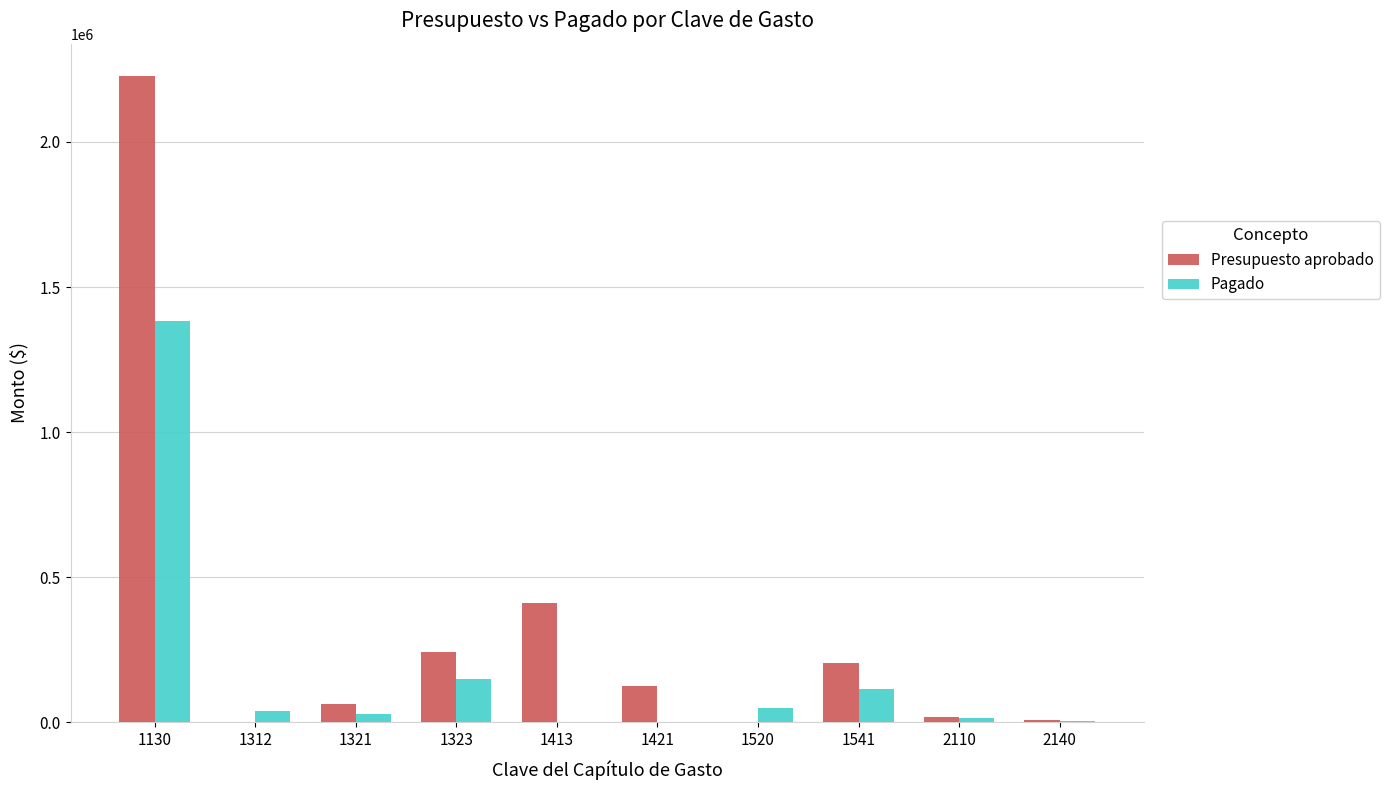

What is the highest value of the Pagado series?

1382828.0